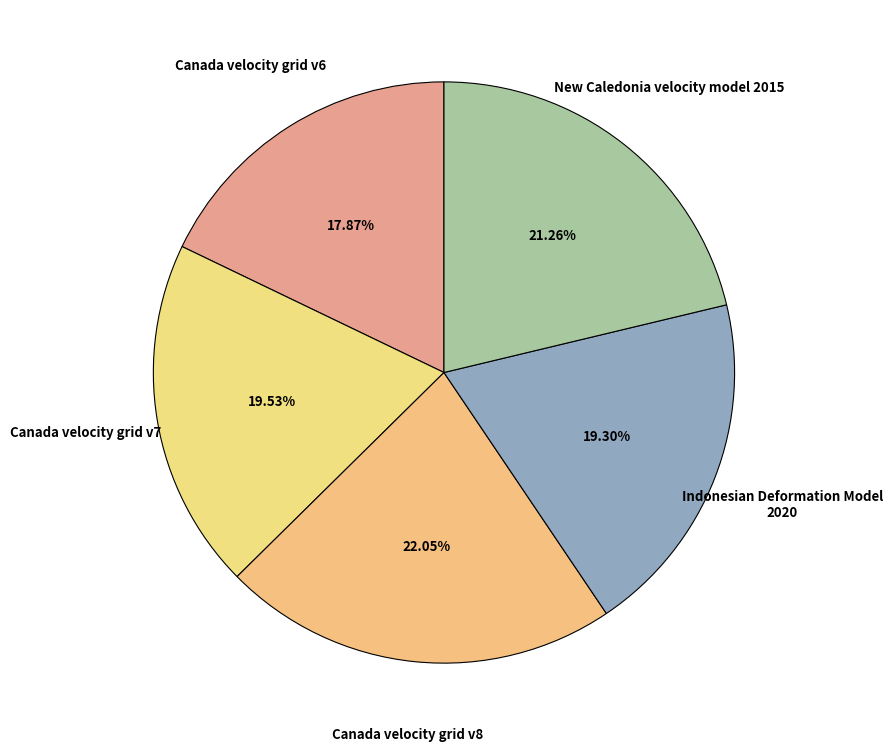

Rank the categories by value from highest to lowest.

Canada velocity grid v8, New Caledonia velocity model 2015, Canada velocity grid v7, Indonesian Deformation Model 2020, Canada velocity grid v6